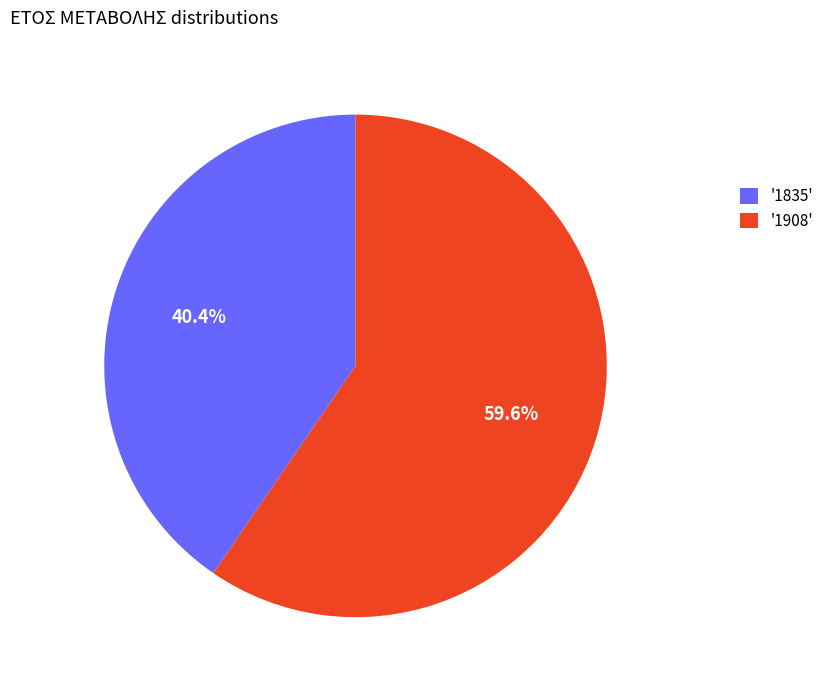

Approximately how many times larger is the value at '1835' compared to '1908'?

0.7